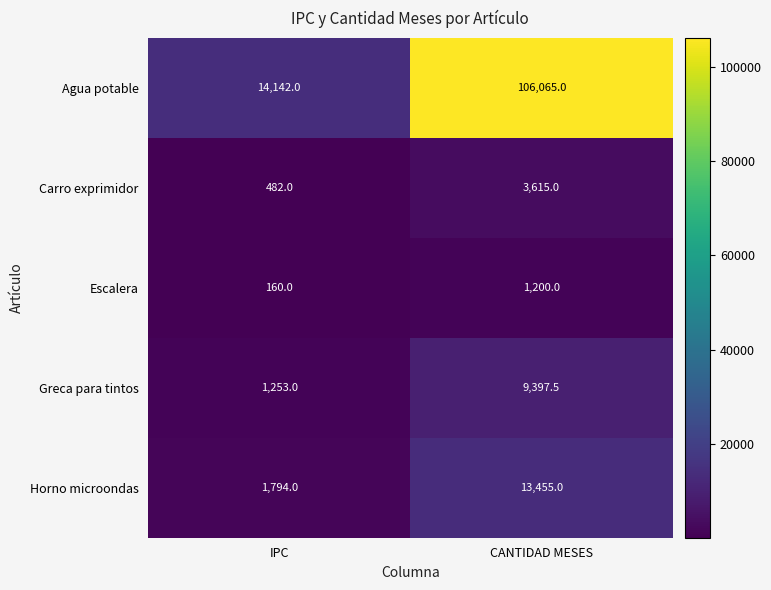

Reading right to left, what are all the values shown in this chart?

Agua potable: 106065.0	14142.0
Carro exprimidor: 3615.0	482.0
Escalera: 1200.0	160.0
Greca para tintos: 9397.5	1253.0
Horno microondas: 13455.0	1794.0